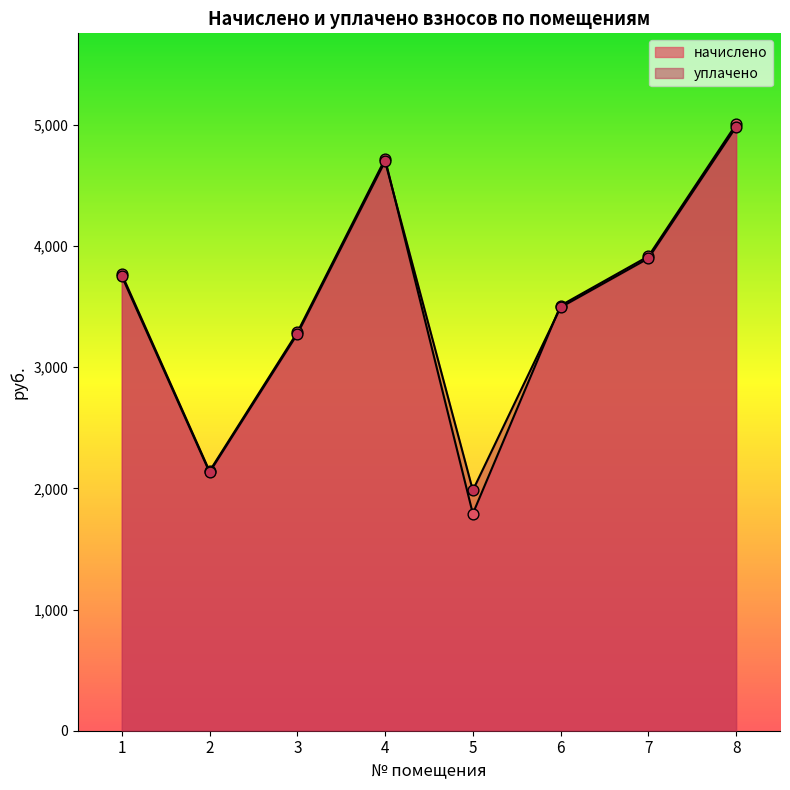

At how many categories does at least one series exceed 4107?

2